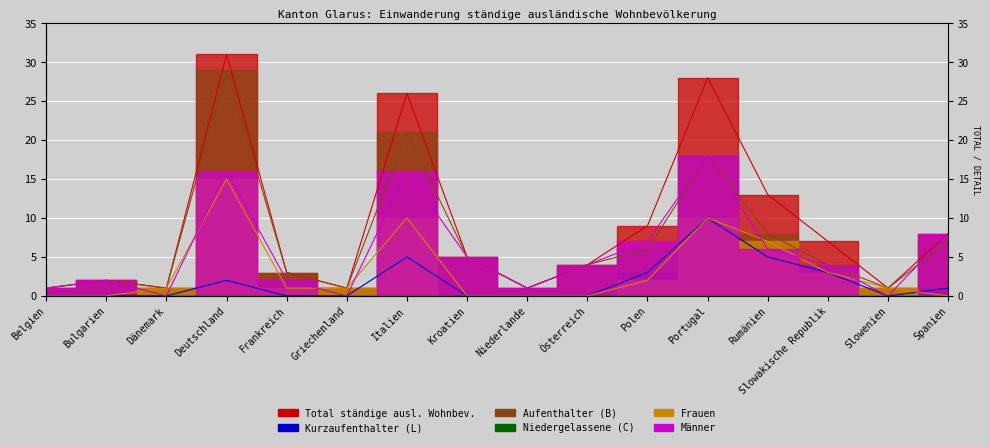

True or false: Total ständige ausl. Wohnbev. and Aufenthalter (B) cross at least once.

False